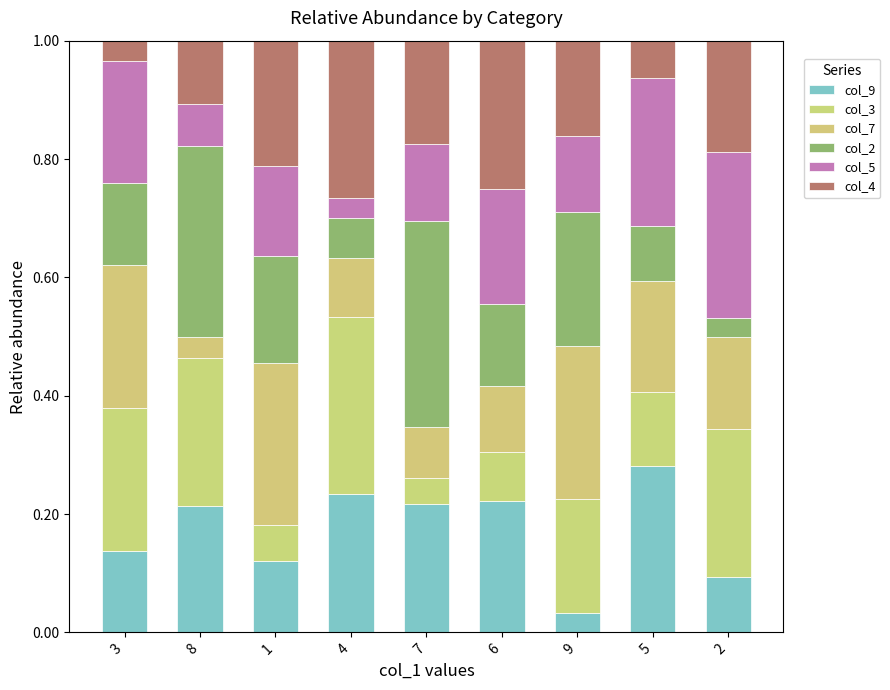

What is the label of the 8th bar from the left?

5